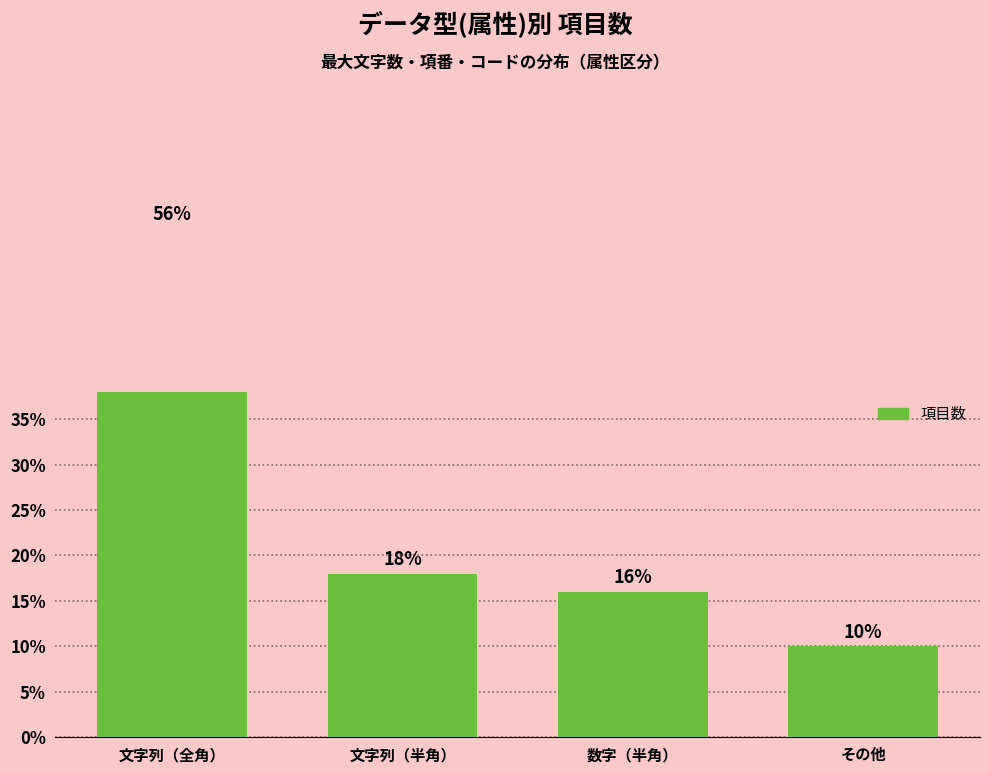

List the labels in order of value, smallest first.

その他, 数字（半角）, 文字列（半角）, 文字列（全角）